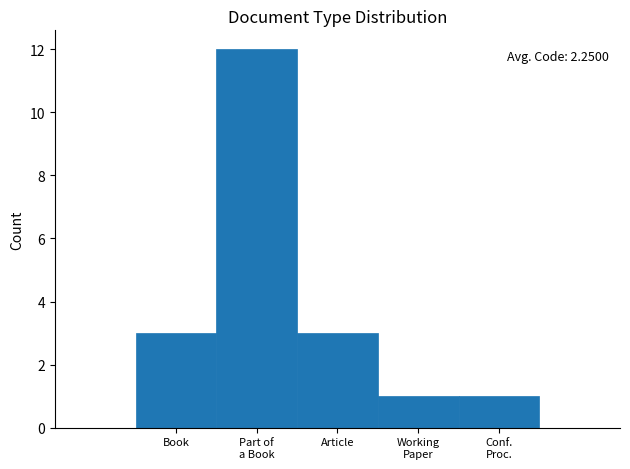

Reading left to right, transcribe all the data shown in this chart.

3	12	3	1	1